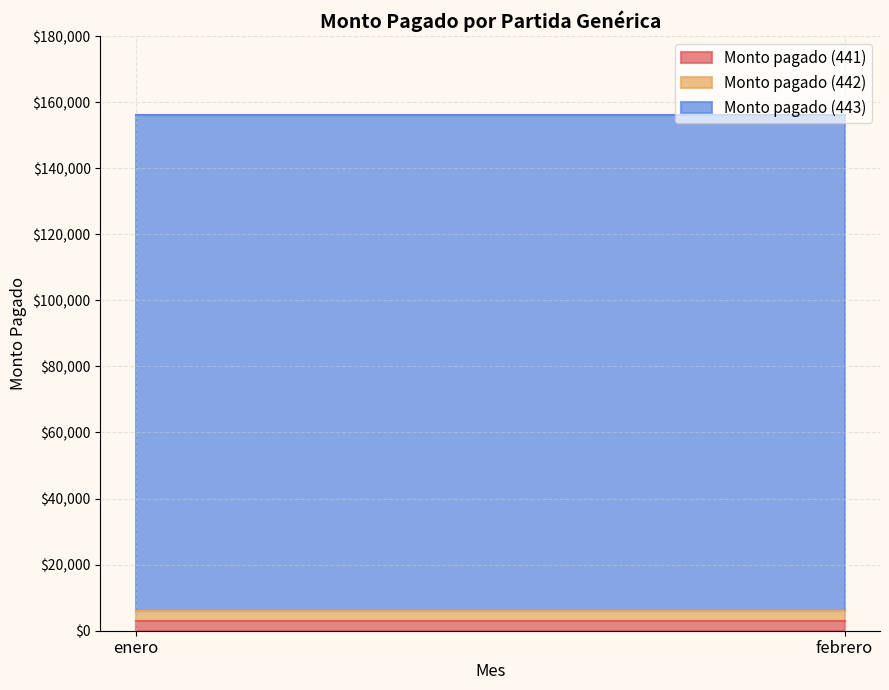

How many lines are shown in the chart?

3